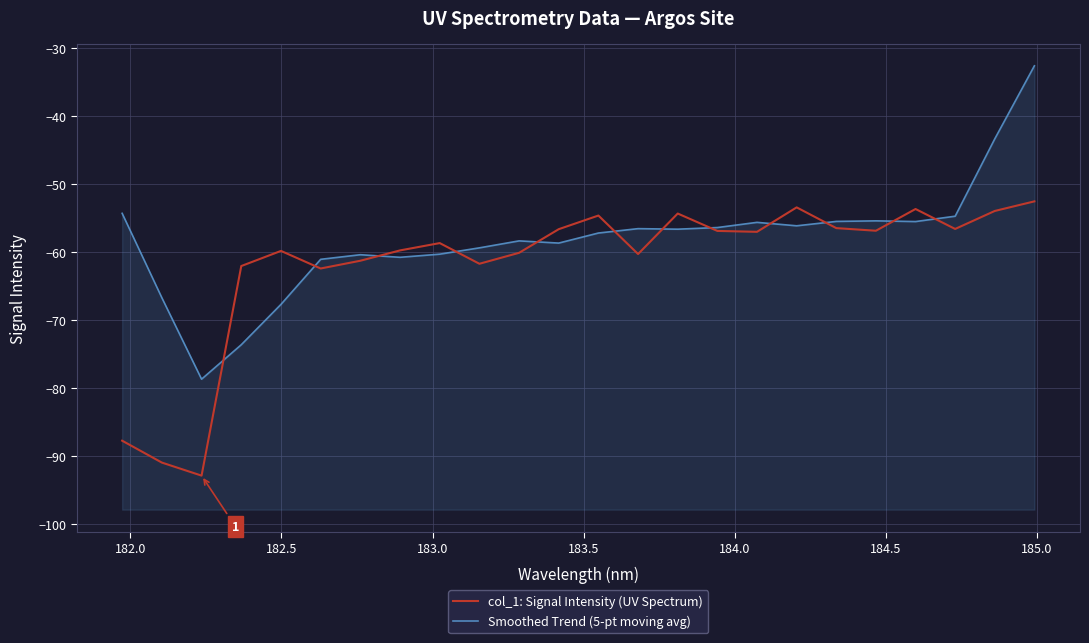

How many lines are shown in the chart?

2